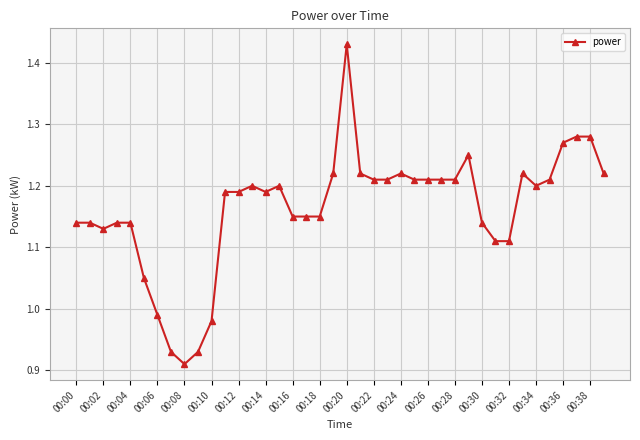

What is the difference between the maximum and second lowest values?

0.5